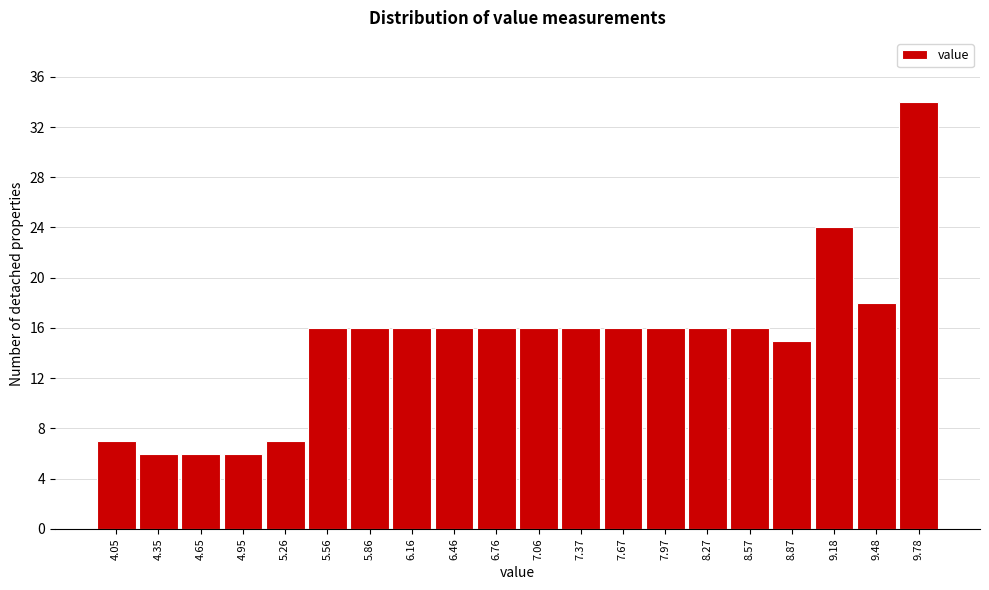

Reading right to left, what are all the values shown in this chart?

9.78=34	9.48=18	9.18=24	8.87=15	8.57=16	8.27=16	7.97=16	7.67=16	7.37=16	7.06=16	6.76=16	6.46=16	6.16=16	5.86=16	5.56=16	5.26=7	4.95=6	4.65=6	4.35=6	4.05=7